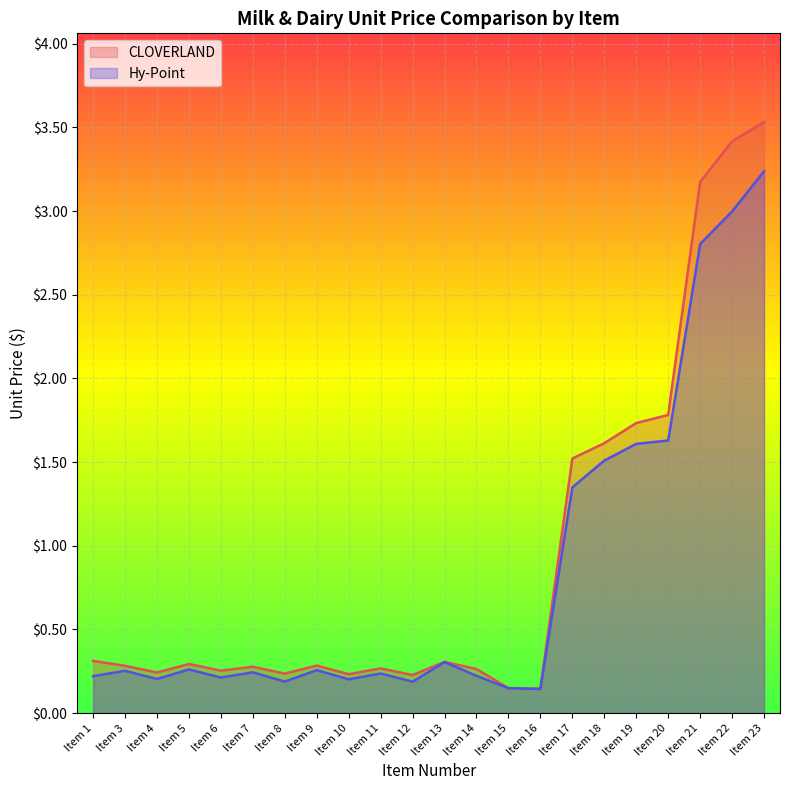

How many distinct data groups are displayed?

2